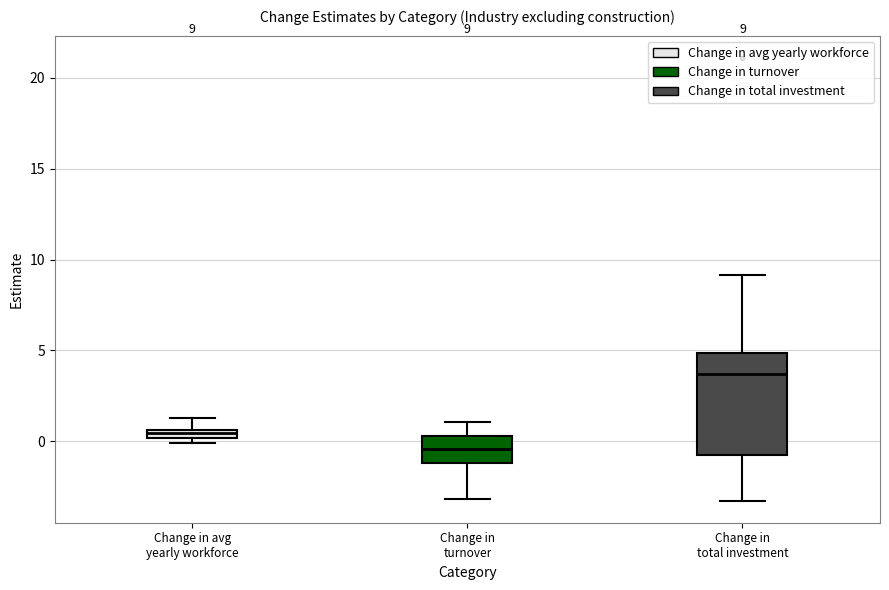

Comparing the boxes themselves (not the whiskers), which one is the tallest?

Change in total investment